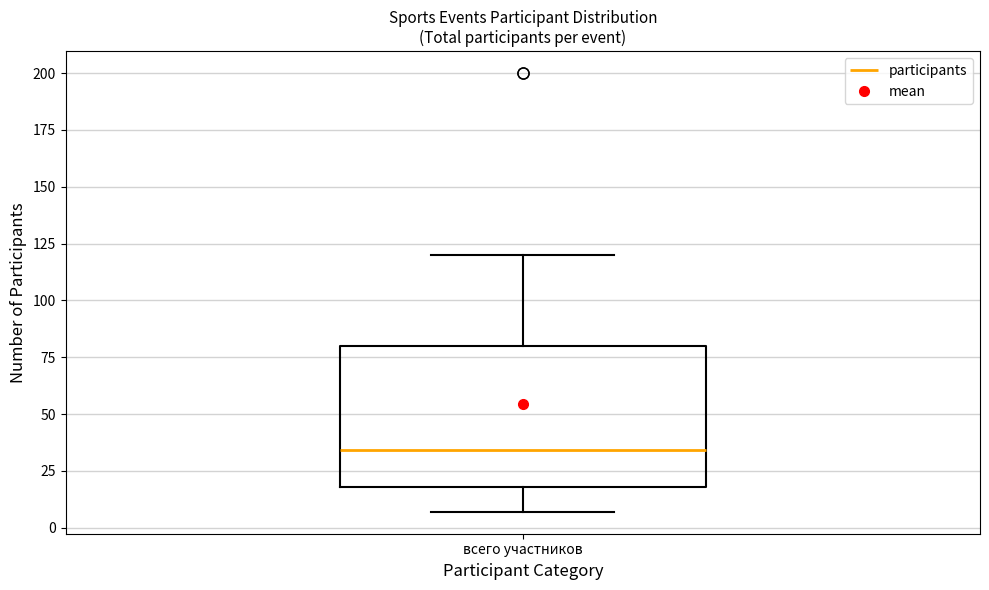

Transcribe this box plot: give where the median line is, the range the box spans, and where the two whiskers end, as read against the y-axis. The values are not printed on the chart, so give them approximately, as read against the axis.

median 35, box 20 to 80, whiskers 5 to 120